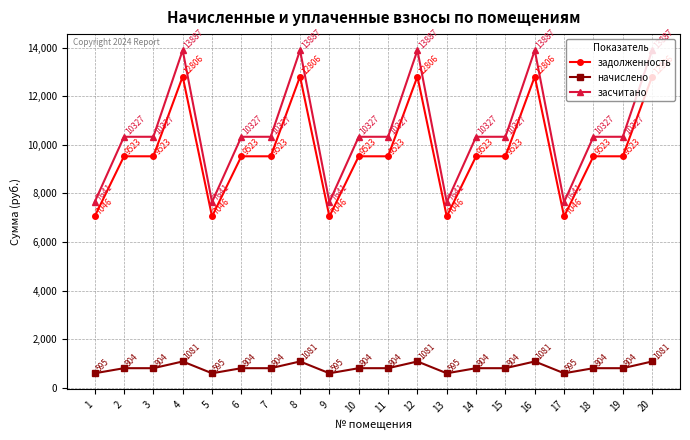

What is the maximum value shown in the chart?

13886.9